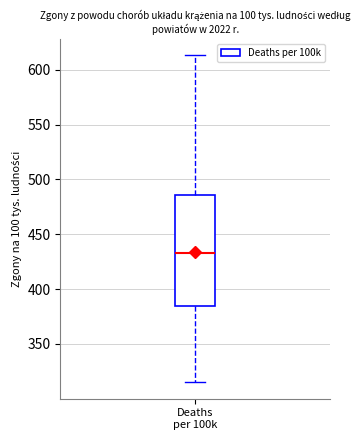

Where does the upper whisker of the box for Deaths per 100k end on the y-axis? The values are not printed on the chart, so give them approximately, as read against the axis.

615